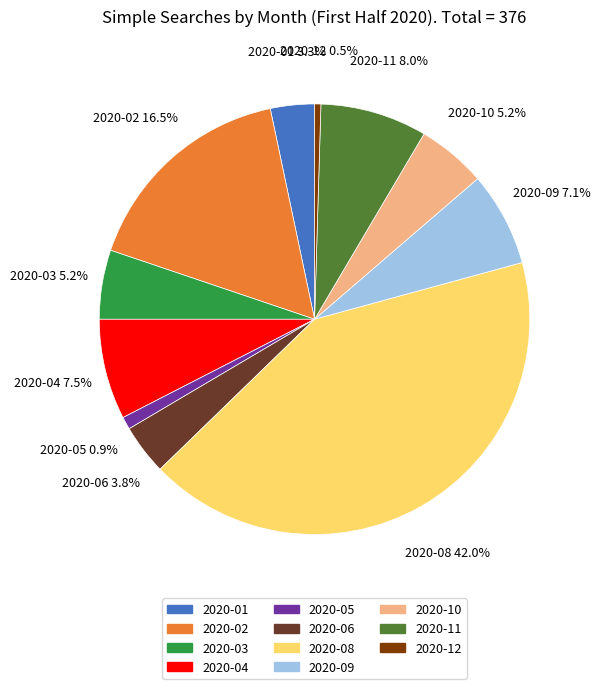

How many slices are in this pie chart?

11